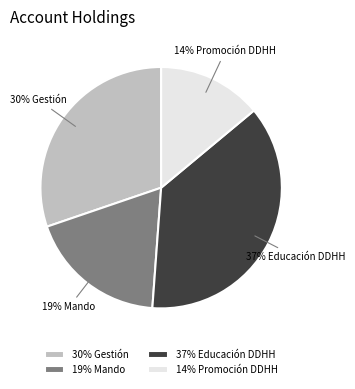

How many segments does this pie chart have?

4